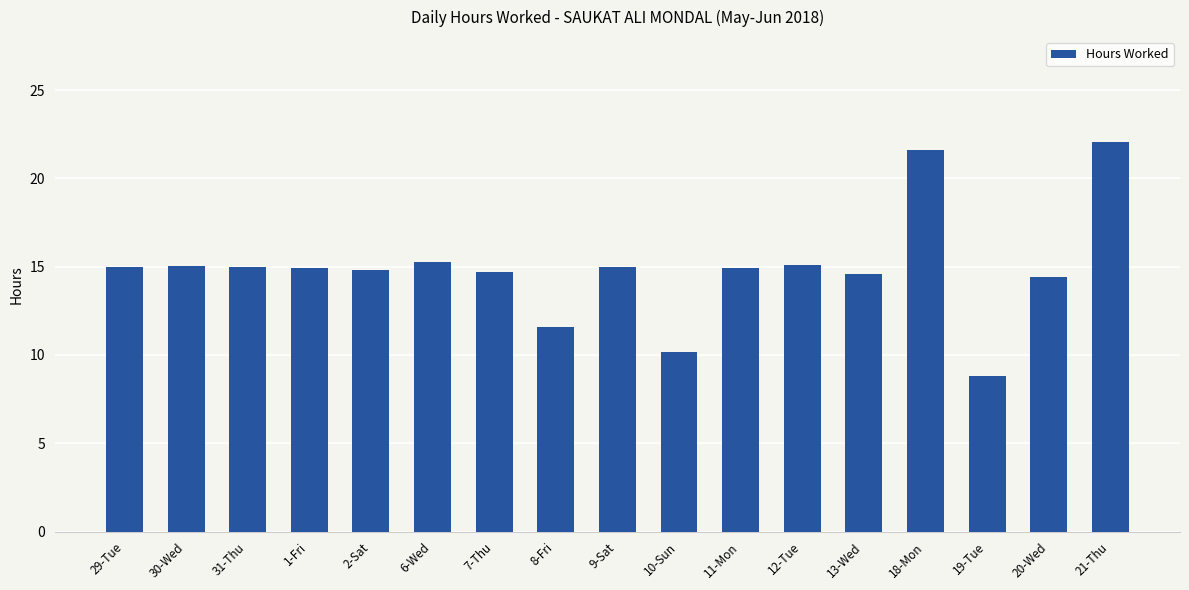

True or false: the data shows 9.7 at 20-Wed.

False